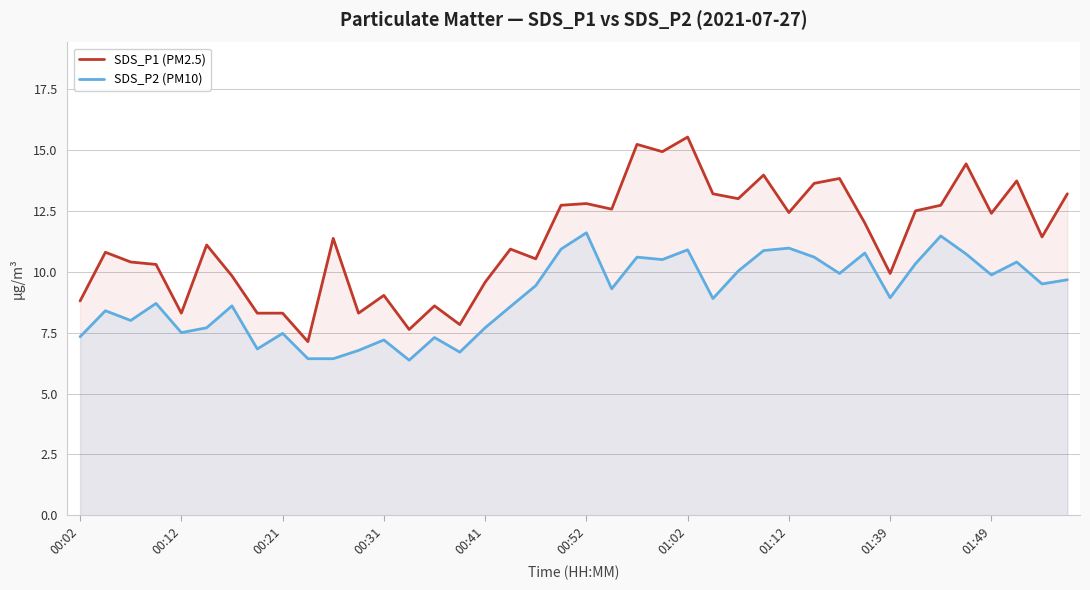

At how many categories does at least one series exceed 11?

22